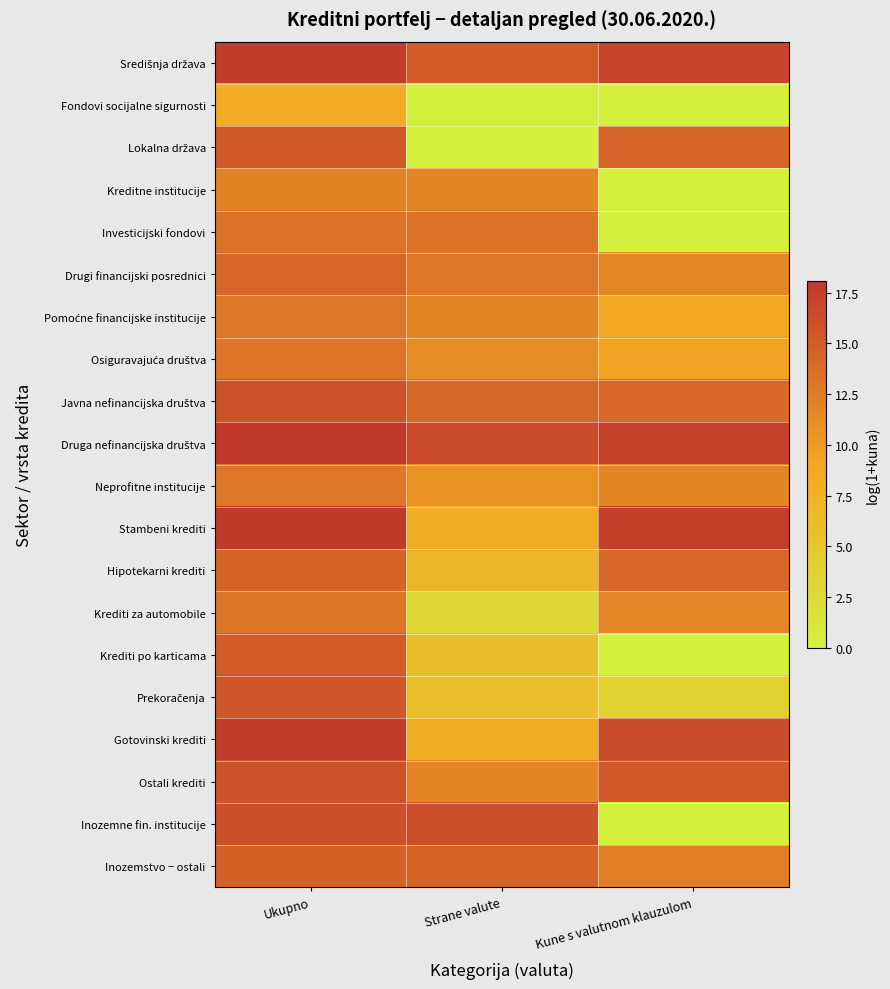

At which category is the sum across all series the highest?

Ukupno